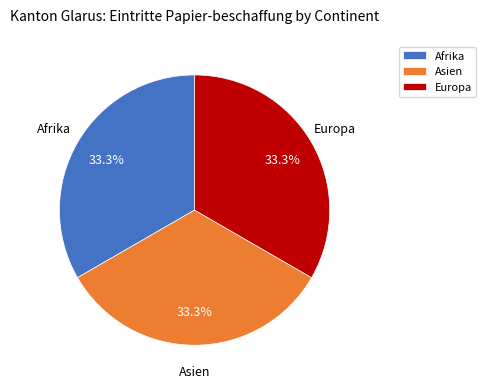

To the nearest percent, what is the average slice percentage?

33%